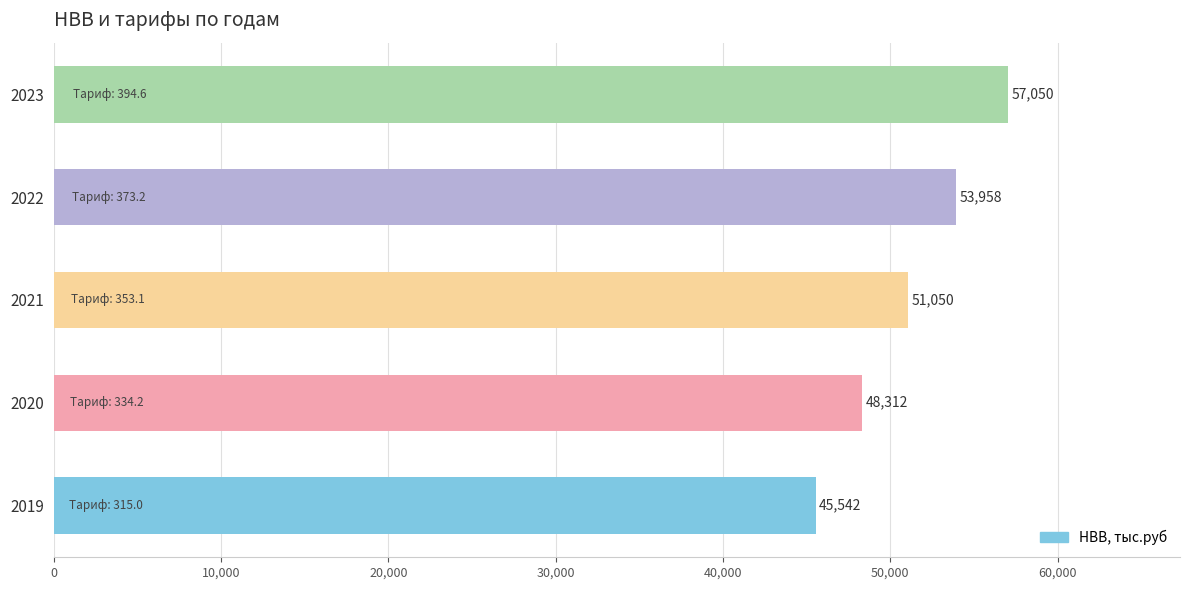

Rank the categories by value from lowest to highest.

2019, 2020, 2021, 2022, 2023